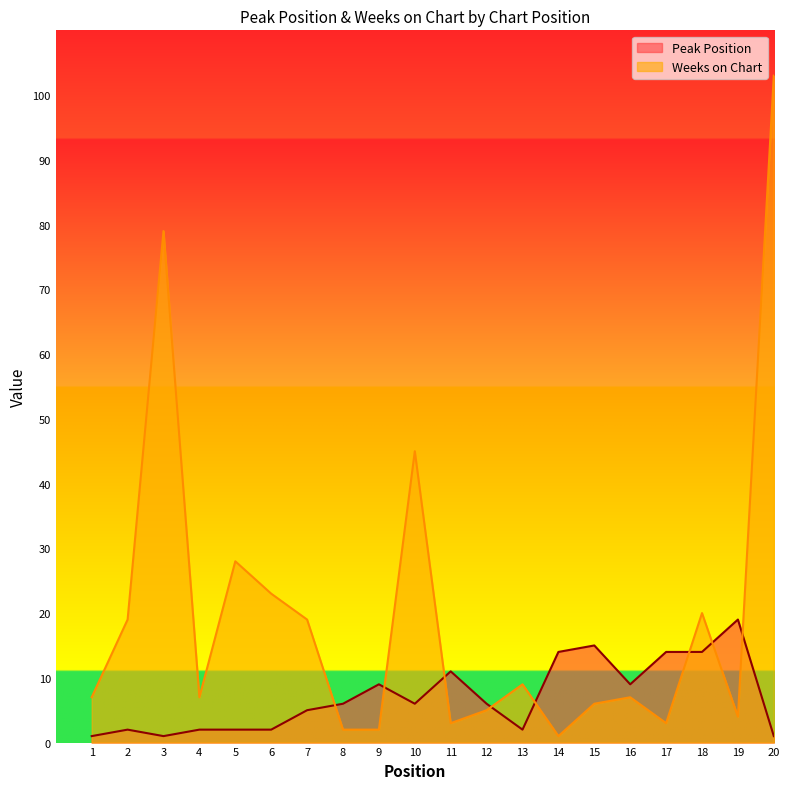

True or false: Peak Position and Weeks on Chart cross at least once.

True